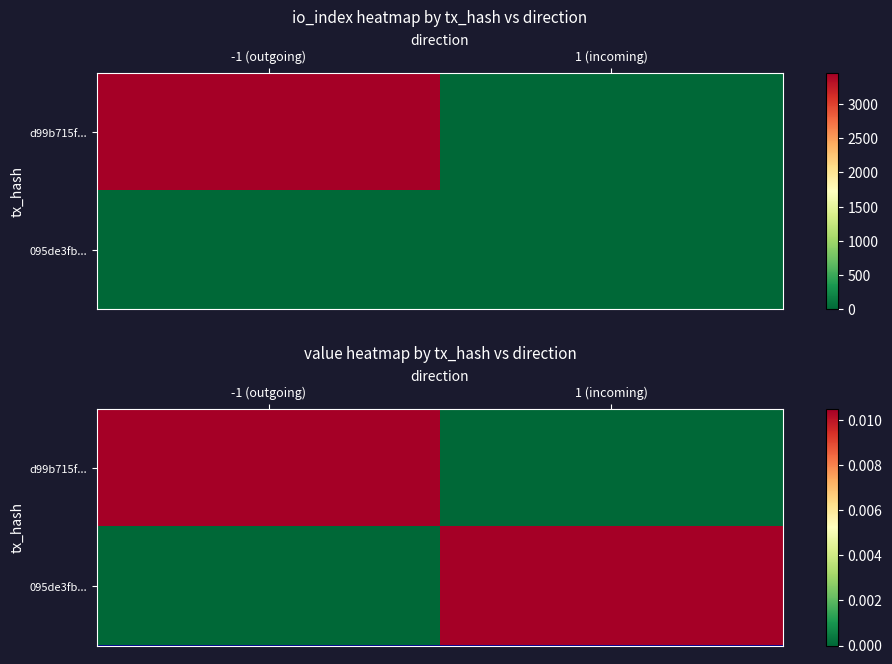

The 095de3fb... series shows 0.0 at -1 (outgoing). True or false?

False